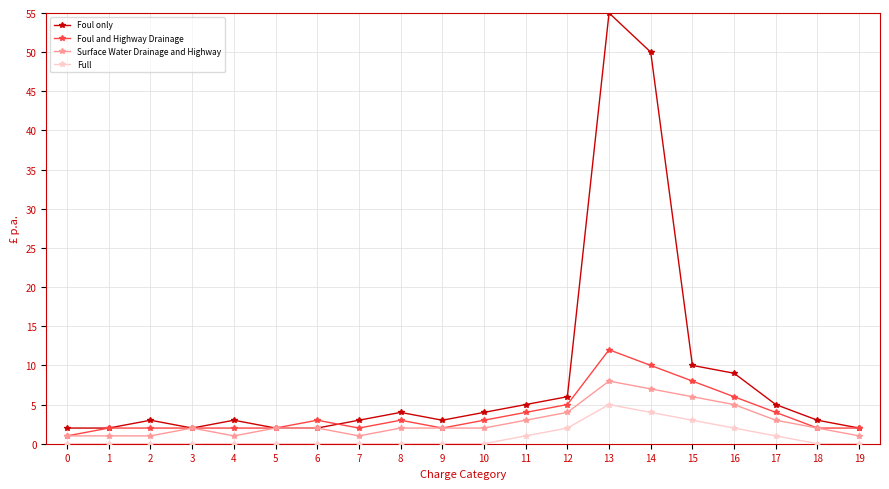

What is the approximate value of Surface Water Drainage and Highway at 19?

1